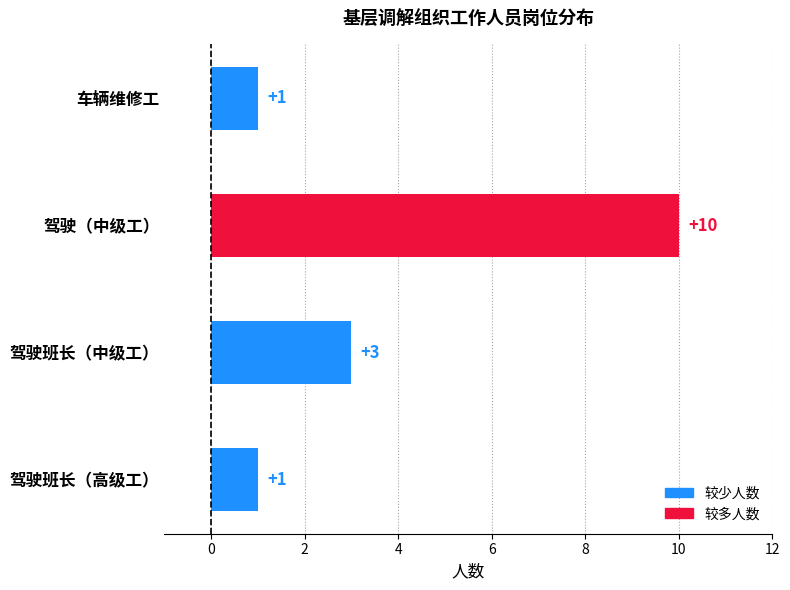

How many data points does each series have?

4